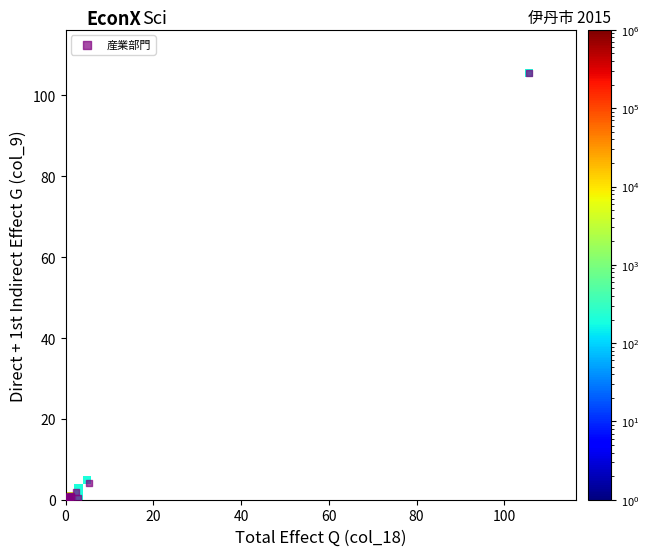

What Y value in the scatter plot is closest to 52?

4.1